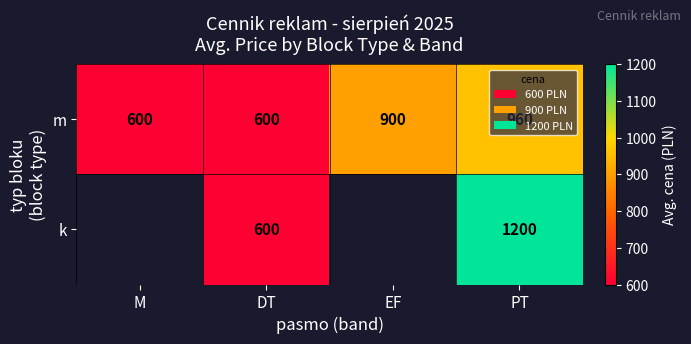

At which category is the sum across all series the highest?

PT